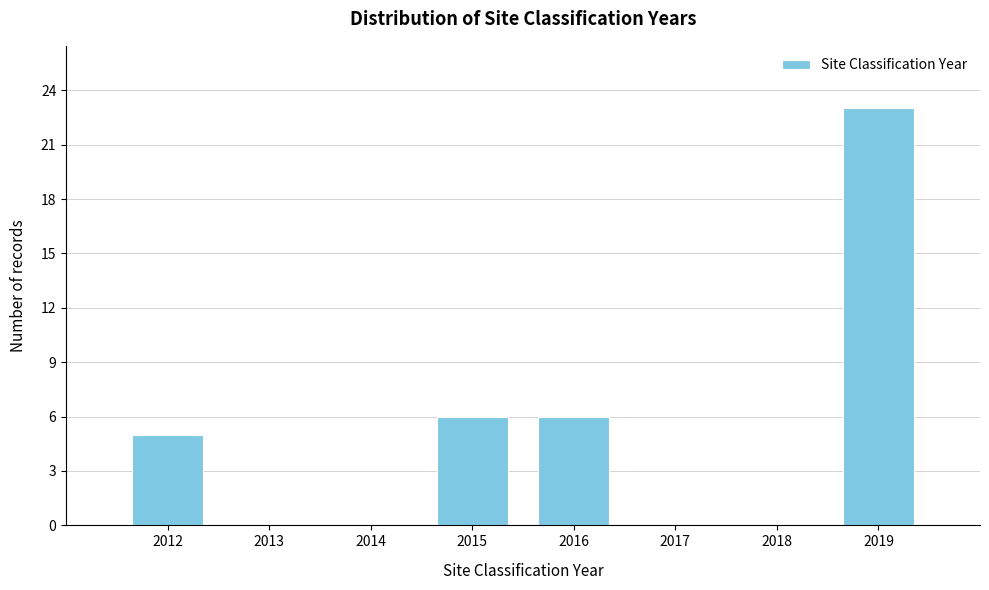

Reading left to right, transcribe this chart: for each bar, give the range it covers on the x-axis and its height. The values are not printed on the chart, so give them approximately, as read against the axis.

2011.5 to 2012.5: 5
2012.5 to 2013.5: 0
2013.5 to 2014.5: 0
2014.5 to 2015.5: 6
2015.5 to 2016.5: 6
2016.5 to 2017.5: 0
2017.5 to 2018.5: 0
2018.5 to 2019.5: 23